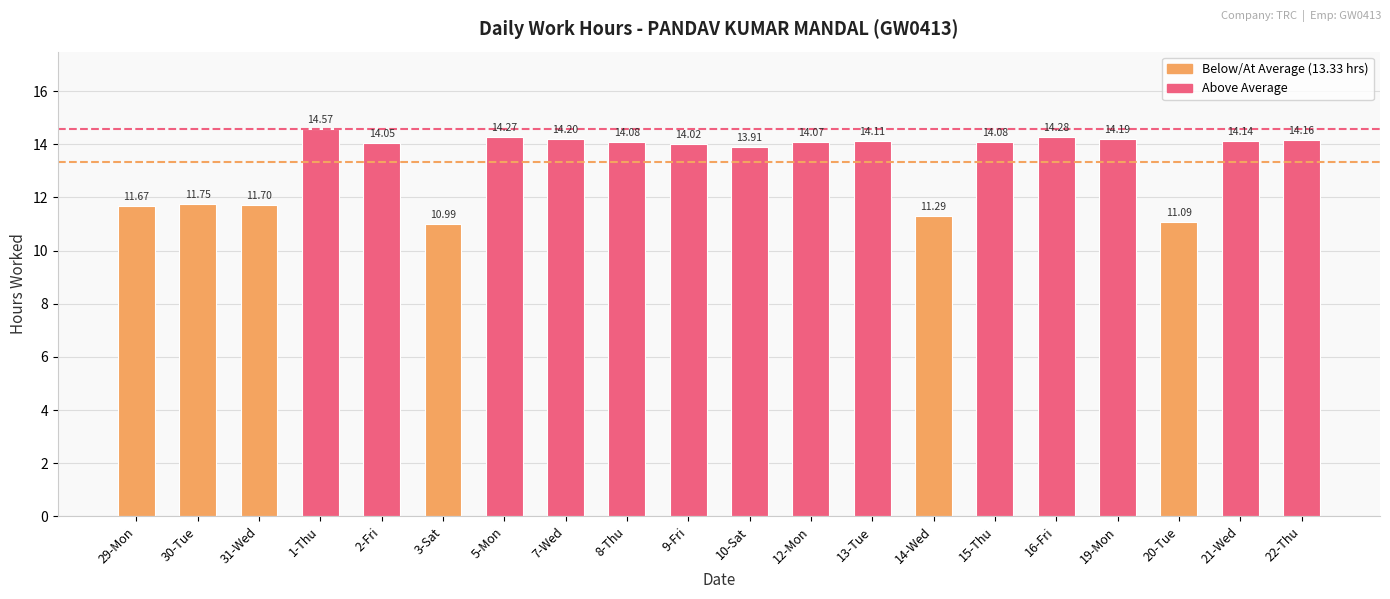

True or false: the data shows 14.6 at 1-Thu.

True